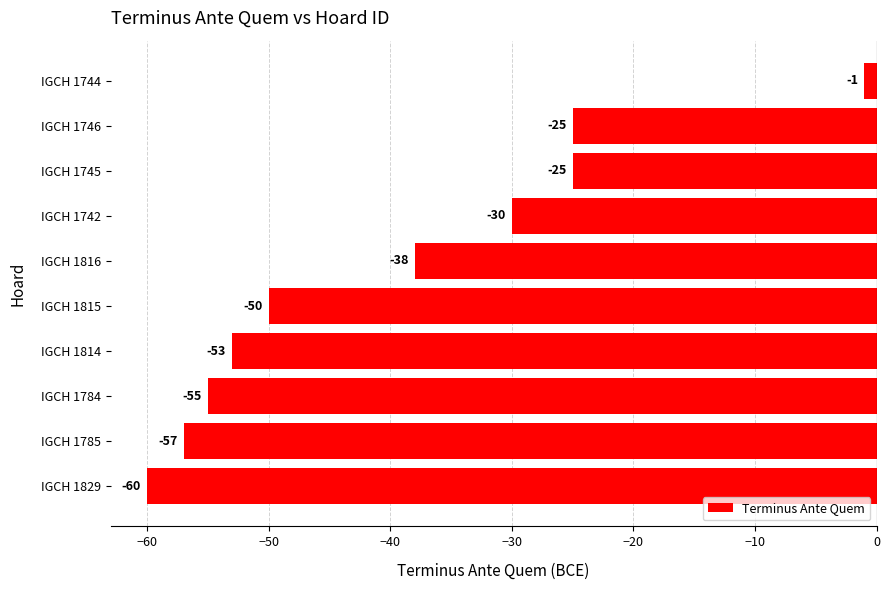

What is the change in value from IGCH 1784 to IGCH 1816?

+17